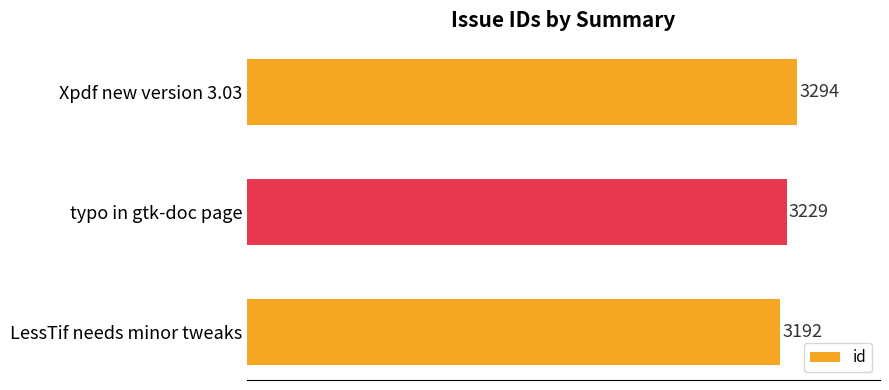

Reading top to bottom, list all the values displayed in this chart.

Xpdf new version 3.03=3294	typo in gtk-doc page=3229	LessTif needs minor tweaks=3192